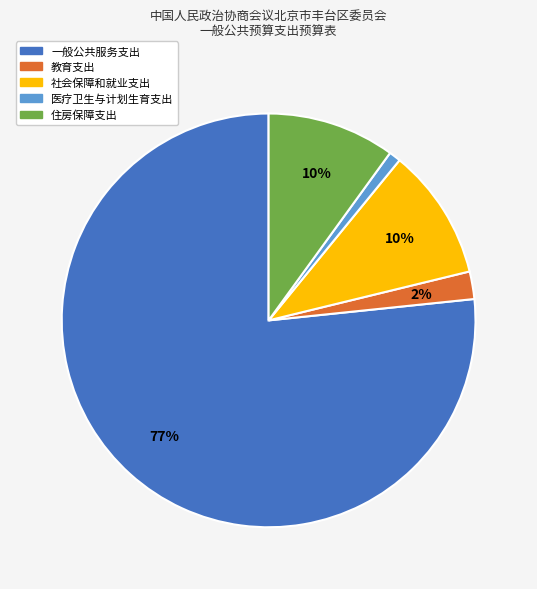

What is the largest slice in the pie chart?

一般公共服务支出